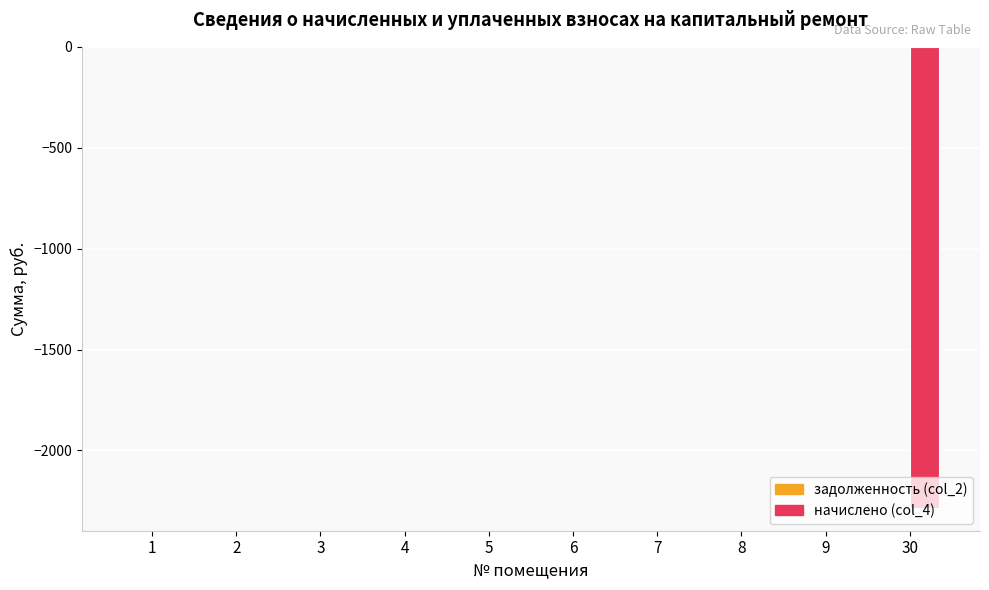

Is it true that the value at 9 is 0.0?

True